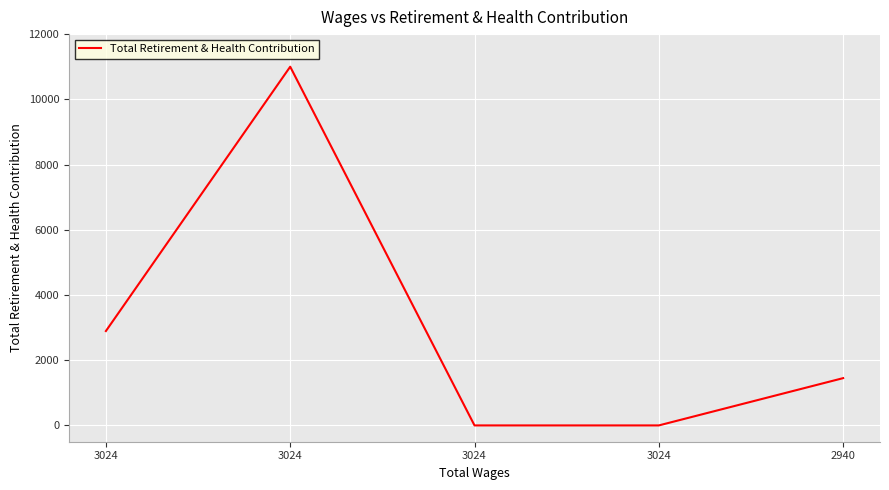

Where is the first local maximum?

3024